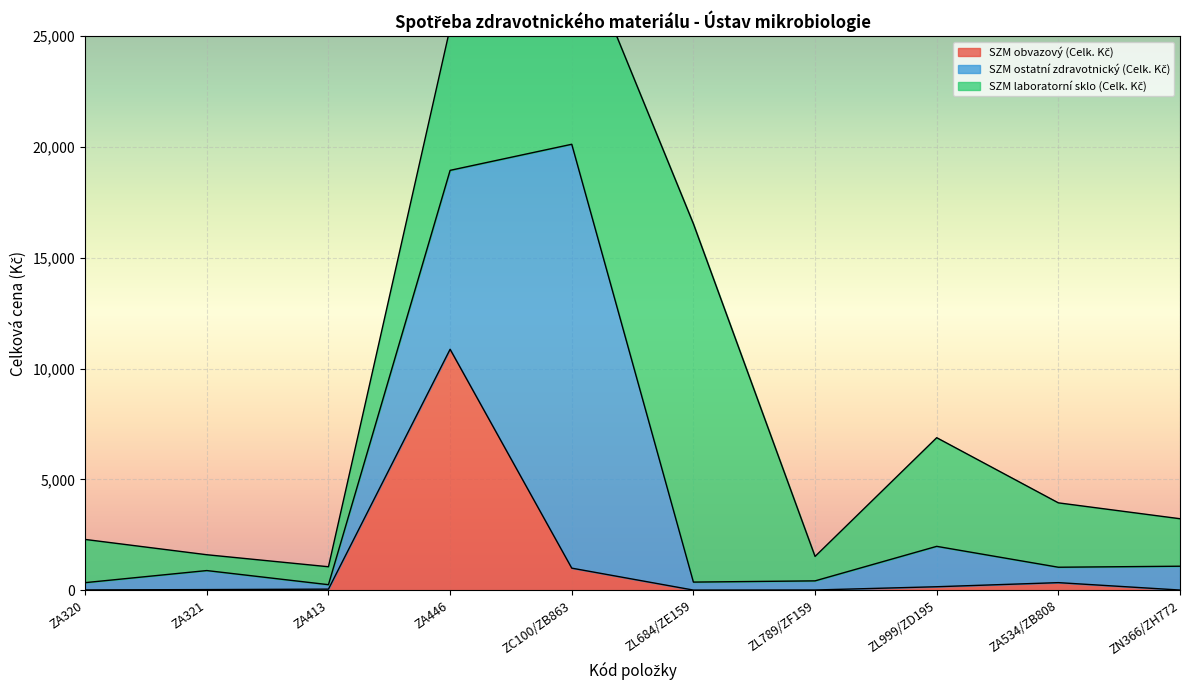

How many lines are shown in the chart?

3